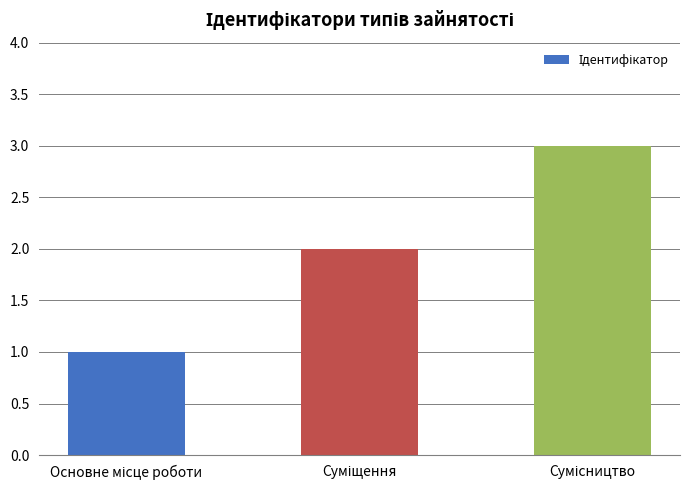

What is the average value?

2